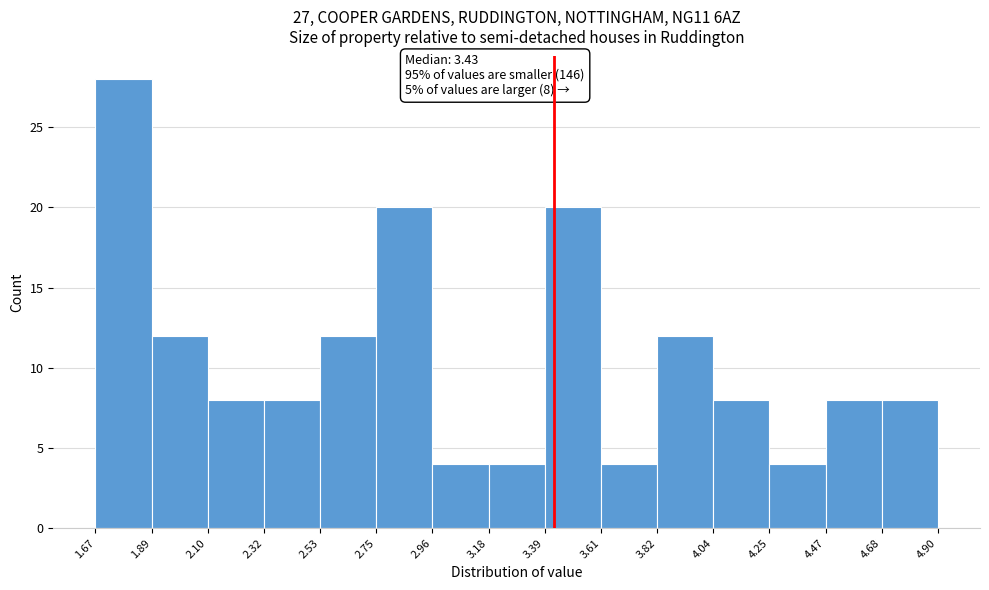

Over which range of the x-axis is the bar tallest?

1.67 to 1.89